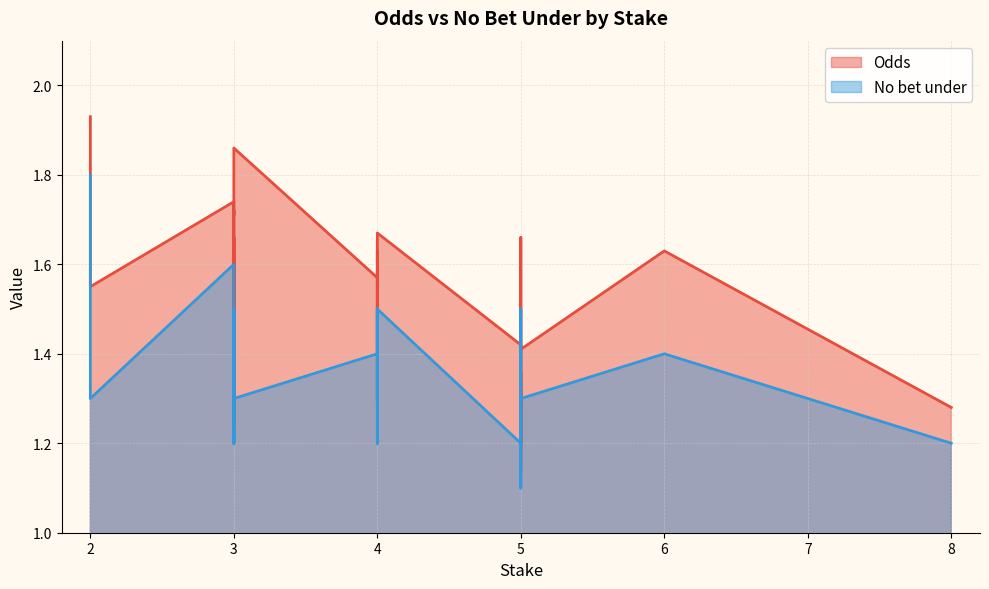

True or false: Odds and No bet under intersect in this chart.

False